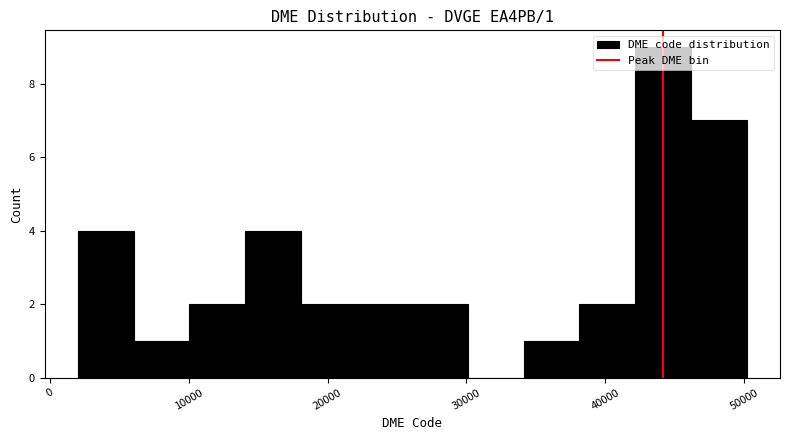

Over which range of the x-axis is the bar tallest?

42000 to 46000